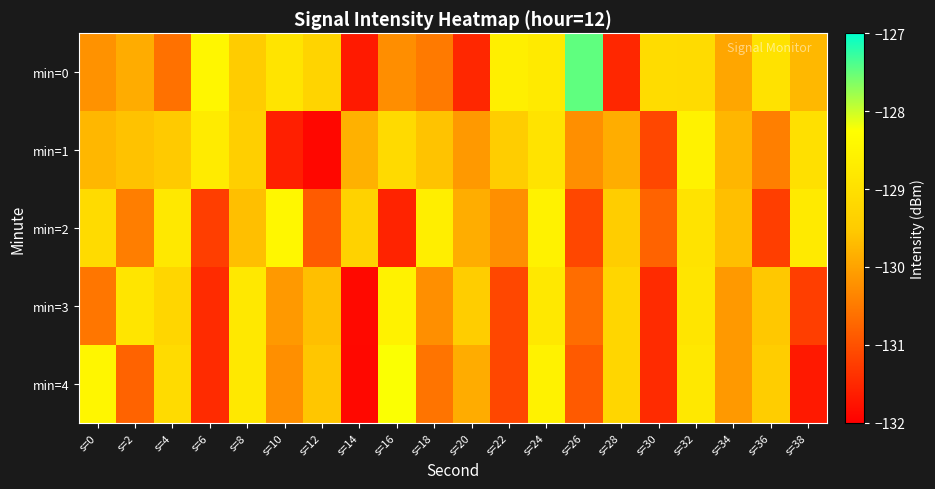

Which category has the lowest value across all series?

s=12